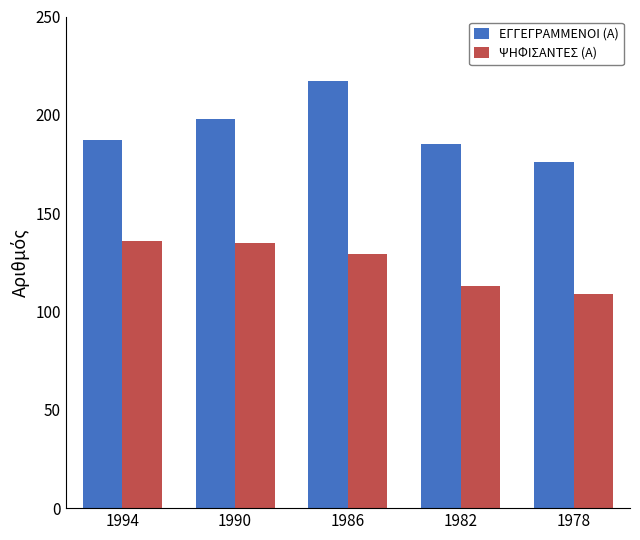

Rank the series at 1982 from lowest to highest value.

ΨΗΦΙΣΑΝΤΕΣ (Α), ΕΓΓΕΓΡΑΜΜΕΝΟΙ (Α)